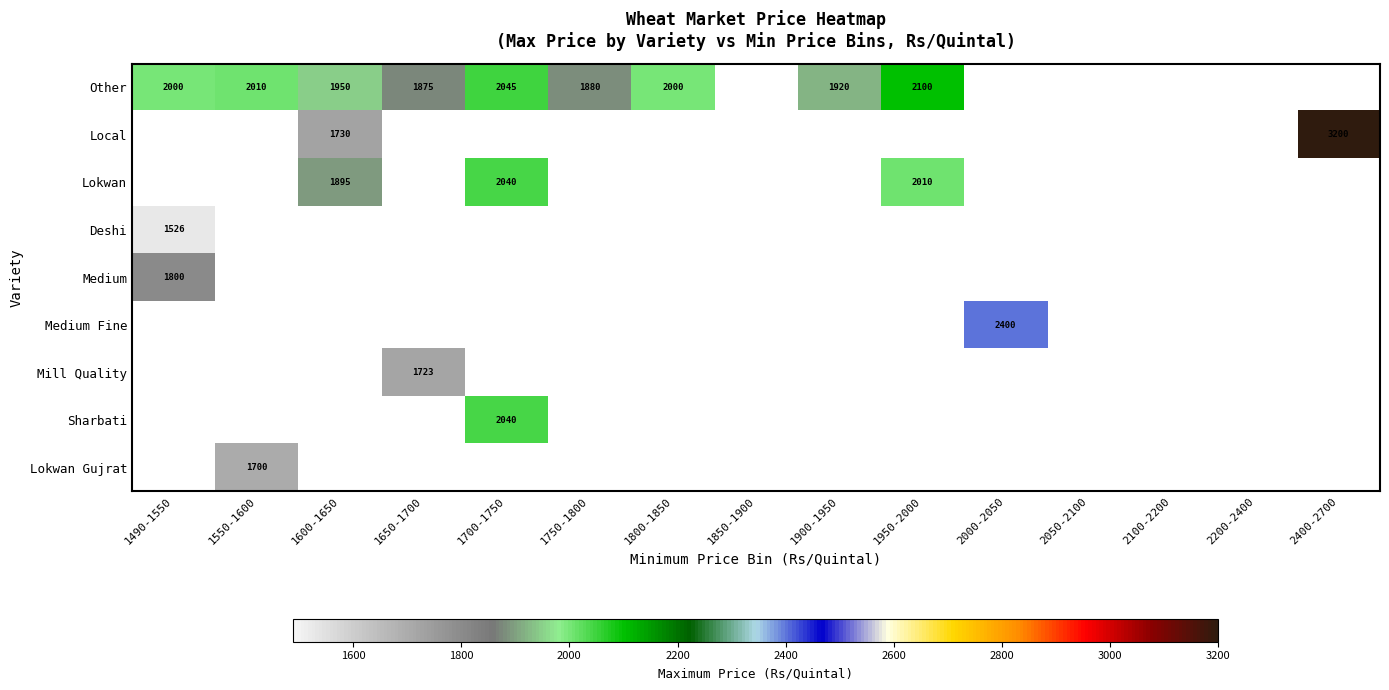

True or false: Lokwan has a value of 566 at 1950-2000.

False